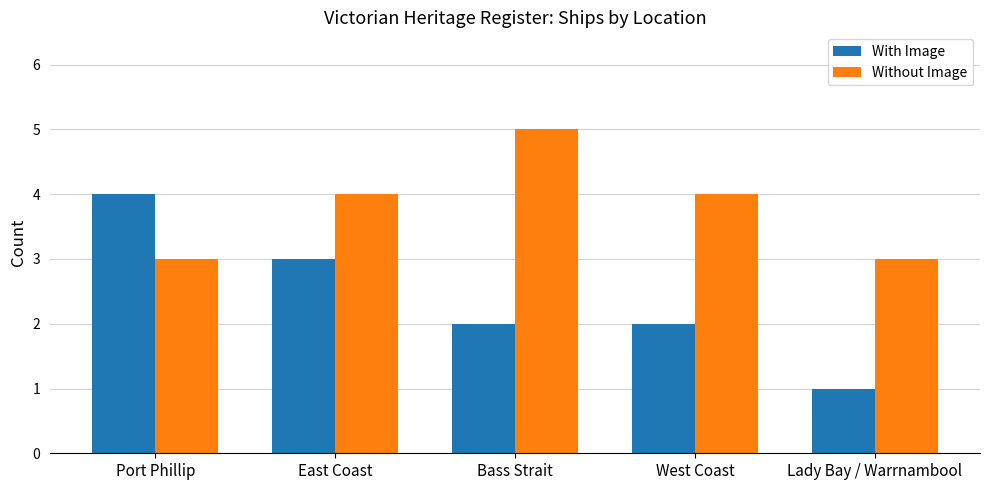

Reading right to left, transcribe all the data shown in this chart.

With Image: 1	2	2	3	4
Without Image: 3	4	5	4	3